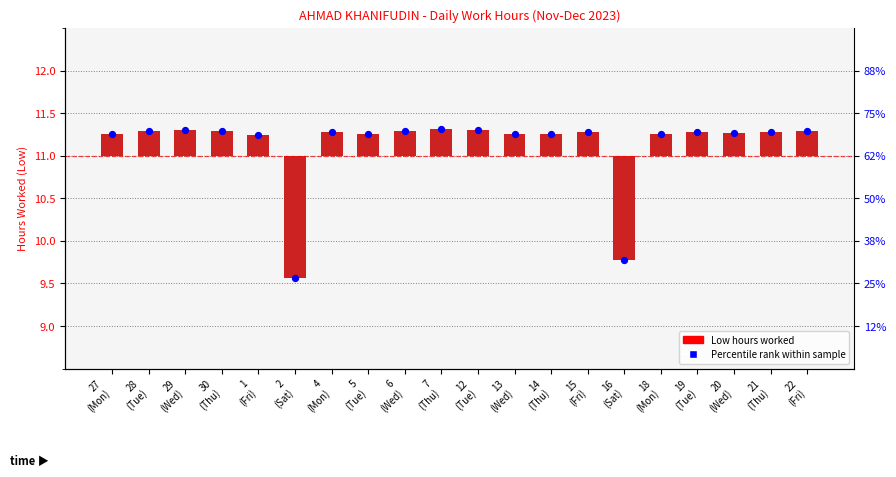

Which series contains the highest Y value?

Percentile rank